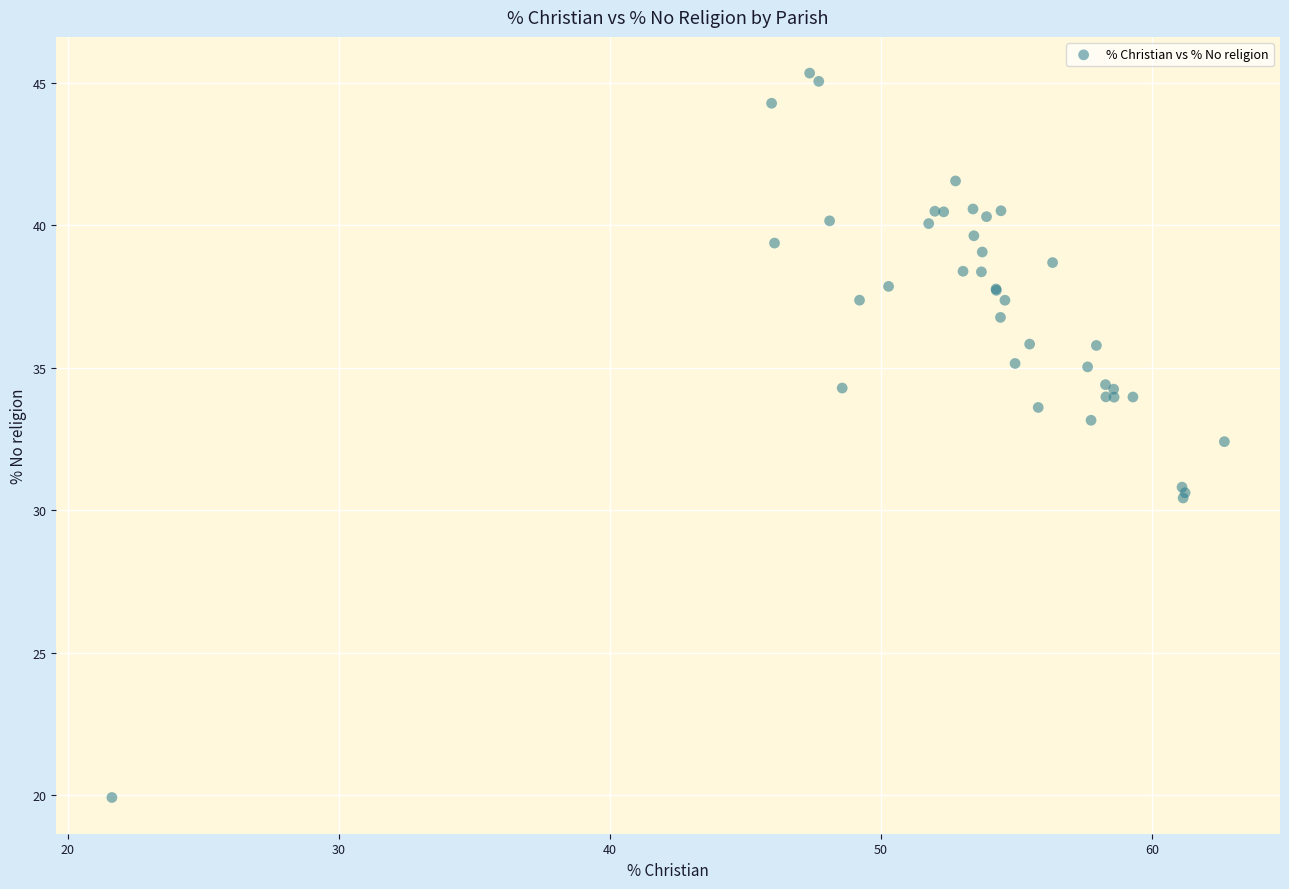

What Y value in the scatter plot is closest to 32?

32.4